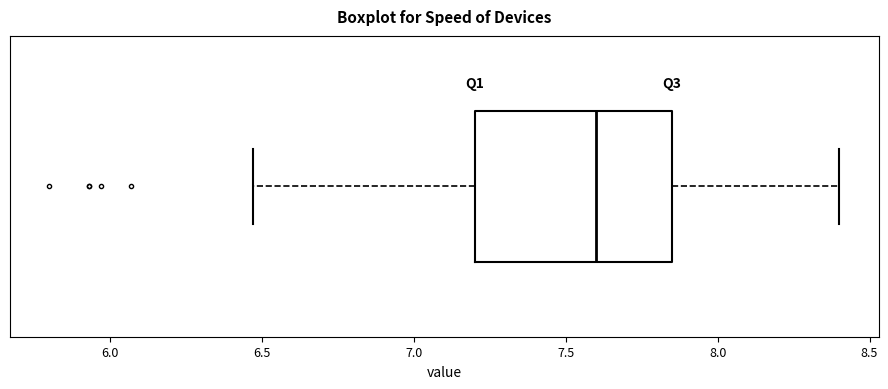

Transcribe this box plot: give where the median line is, the range the box spans, and where the two whiskers end, as read against the x-axis. The values are not printed on the chart, so give them approximately, as read against the axis.

median 7.60, box 7.20 to 7.85, whiskers 6.45 to 8.40